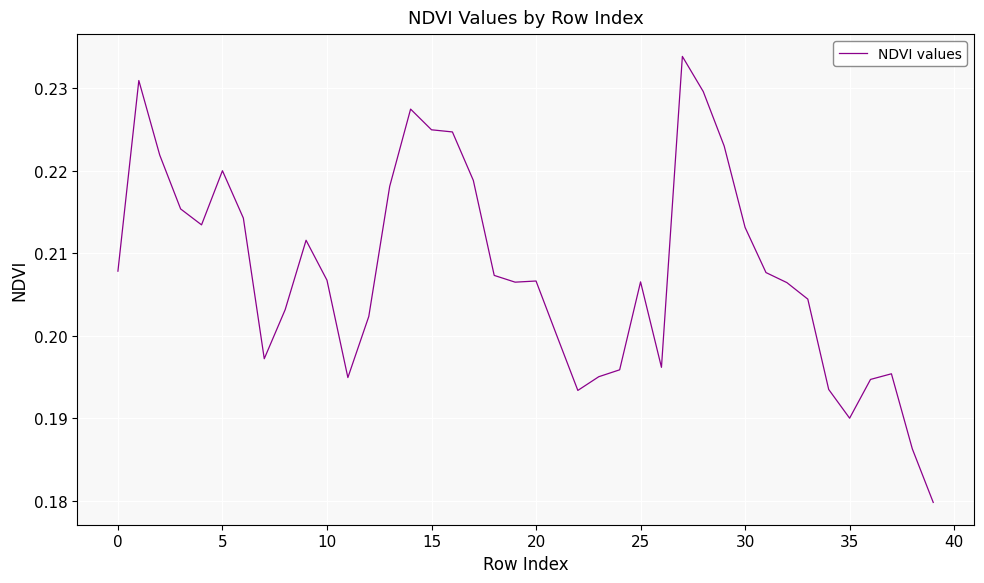

Which category has the highest value across all series?

27